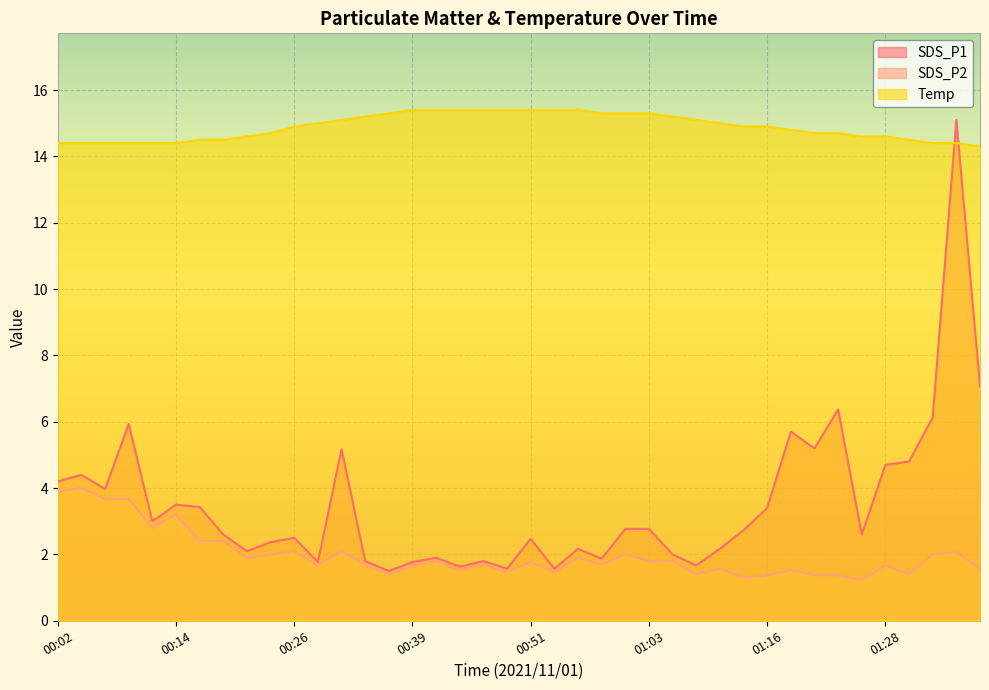

What is the average value of the SDS_P2 series?

2.0